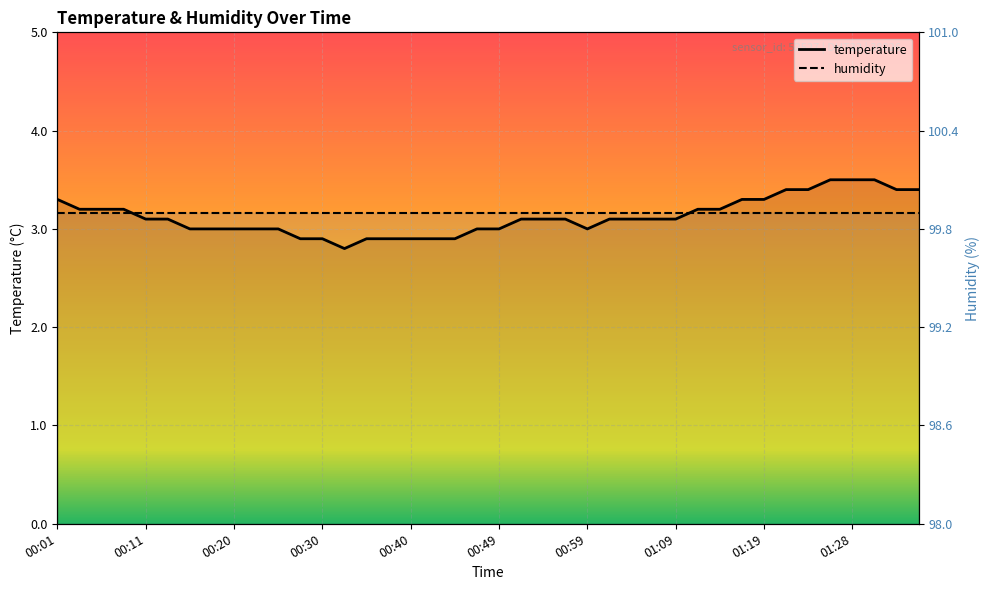

Reading right to left, extract all data points from this chart.

01:38=3.4	01:33=3.4	01:31=3.5	01:28=3.5	01:26=3.5	01:24=3.4	01:21=3.4	01:19=3.3	01:16=3.3	01:14=3.2	01:11=3.2	01:09=3.1	01:06=3.1	01:04=3.1	01:02=3.1	00:59=3.0	00:57=3.1	00:54=3.1	00:52=3.1	00:49=3.0	00:47=3.0	00:45=2.9	00:42=2.9	00:40=2.9	00:37=2.9	00:35=2.9	00:33=2.8	00:30=2.9	00:28=2.9	00:25=3.0	00:23=3.0	00:20=3.0	00:18=3.0	00:15=3.0	00:13=3.1	00:11=3.1	00:08=3.2	00:06=3.2	00:03=3.2	00:01=3.3